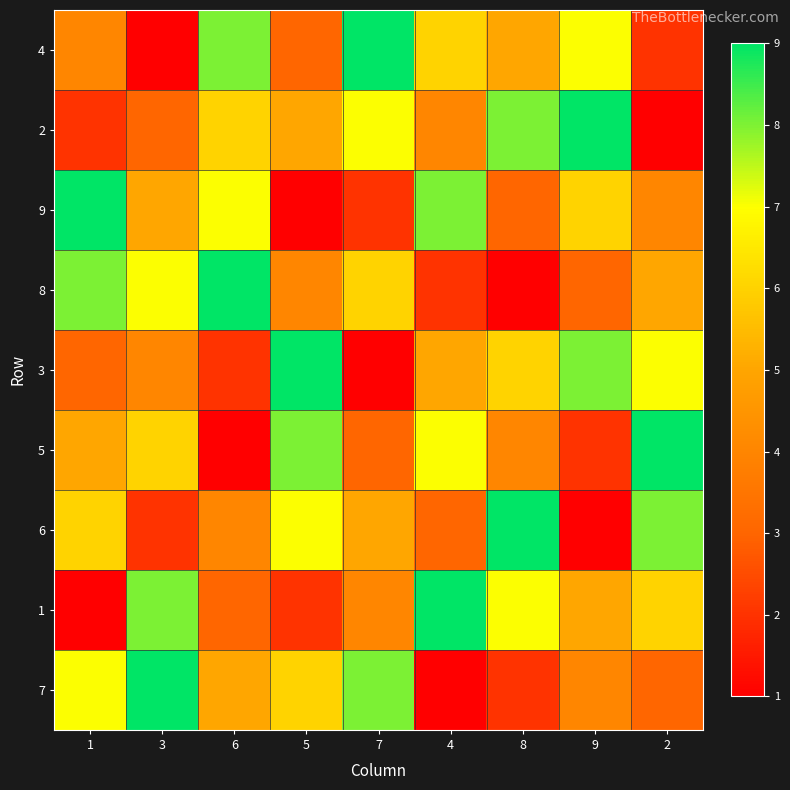

Rank the series by their maximum value, from lowest to highest.

4, 2, 9, 8, 3, 5, 6, 1, 7